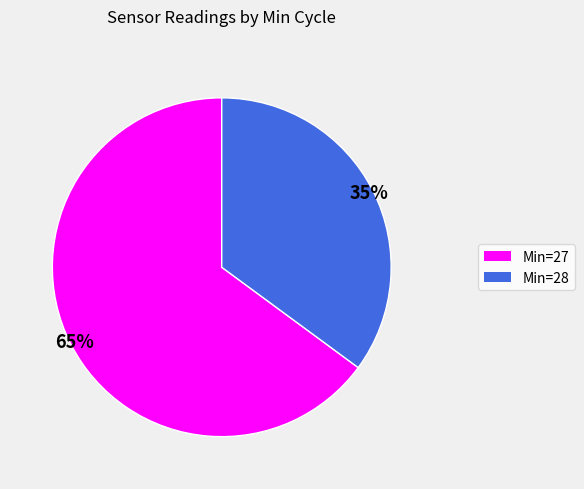

How many segments does this pie chart have?

2